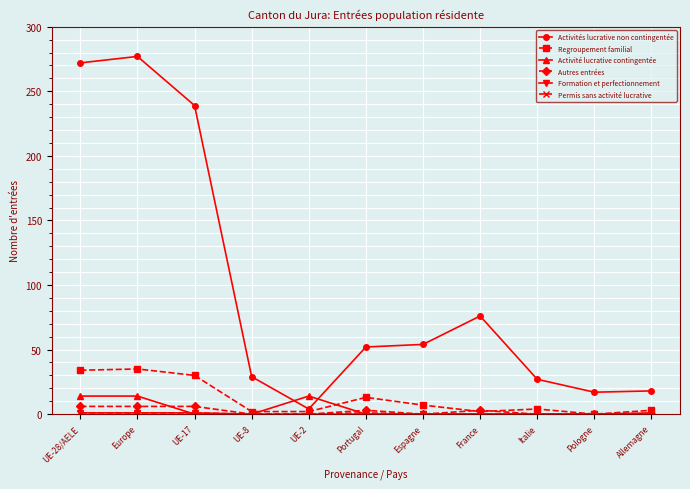

What is the label of the 6th point from the right?

Portugal